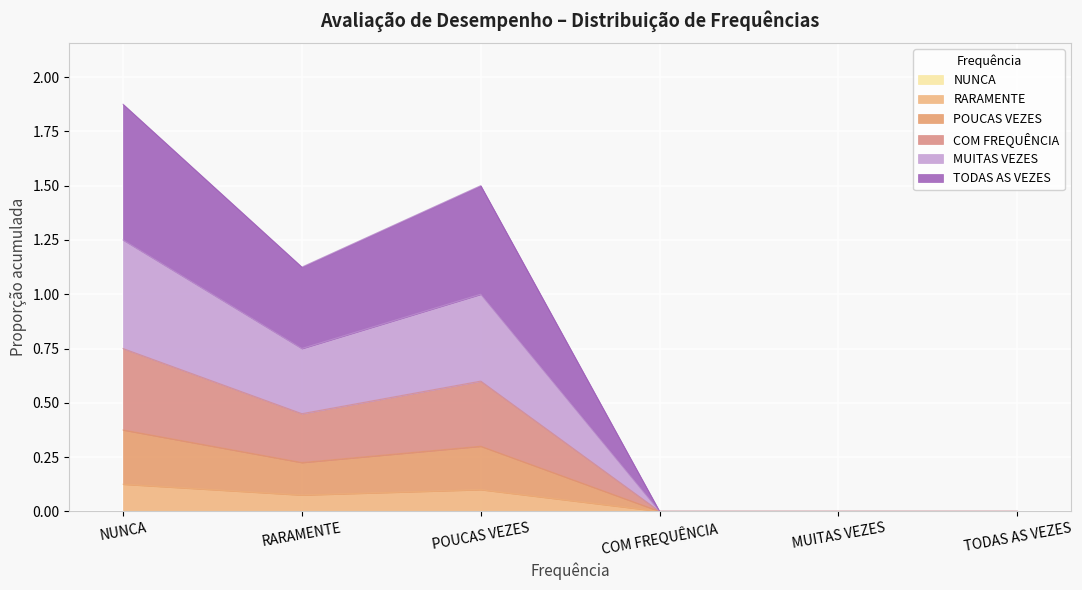

The MUITAS VEZES series shows 0.0 at COM FREQUÊNCIA. True or false?

True